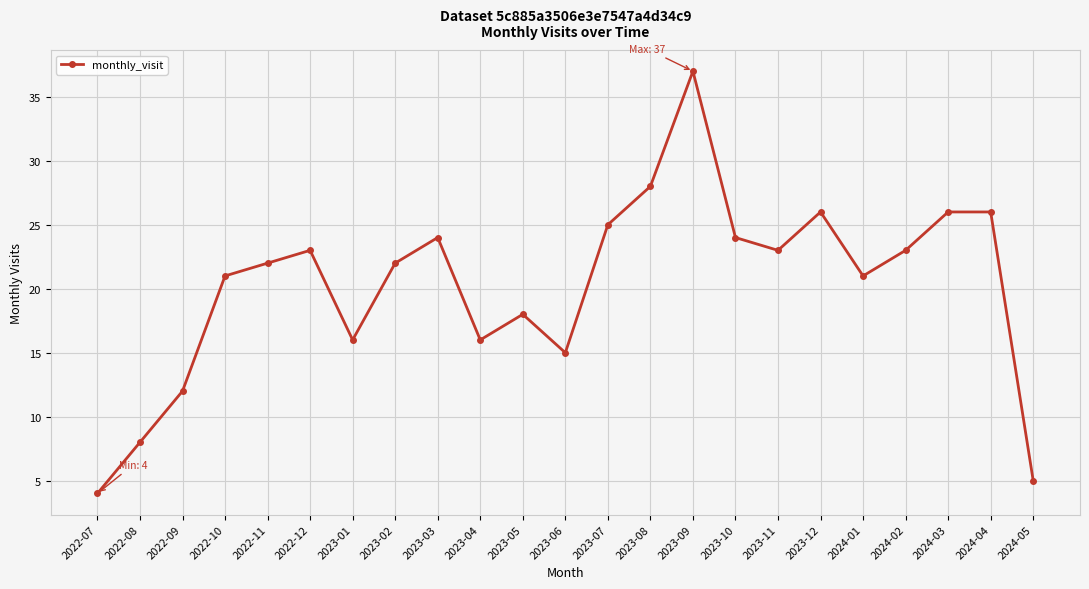

What is the sum of all values?

465